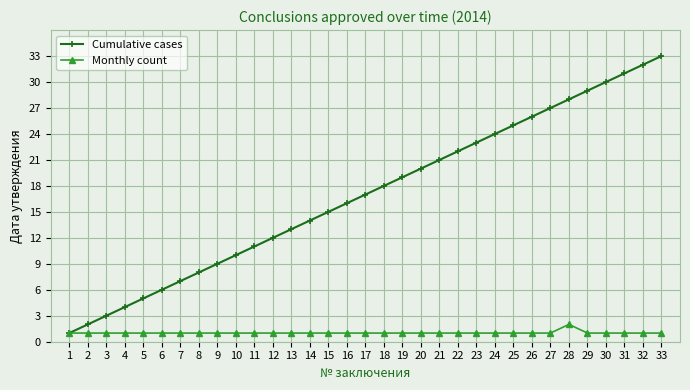

Reading right to left, extract all data points from this chart.

Cumulative cases: 33	32	31	30	29	28	27	26	25	24	23	22	21	20	19	18	17	16	15	14	13	12	11	10	9	8	7	6	5	4	3	2	1
Monthly count: 1	1	1	1	1	2	1	1	1	1	1	1	1	1	1	1	1	1	1	1	1	1	1	1	1	1	1	1	1	1	1	1	1